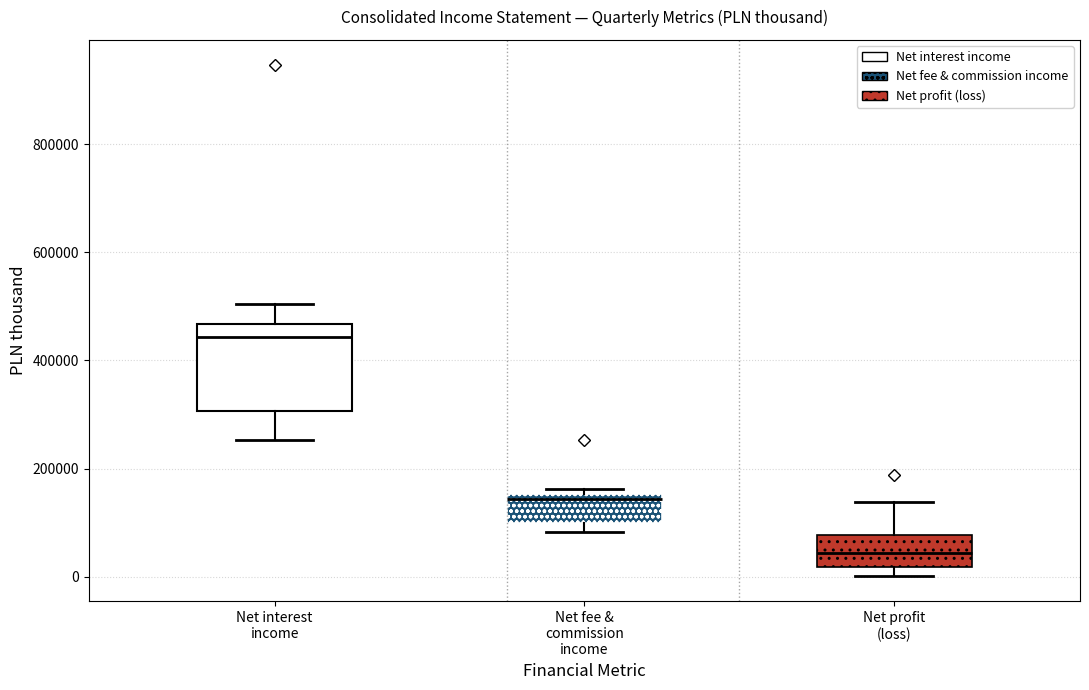

Reading left to right, read every box against the y-axis: the position of its median line, the range the box covers, and the ends of its whiskers. The values are not printed on the chart, so give them approximately, as read against the axis.

Net interest income: median 440000, box 300000 to 460000, whiskers 260000 to 500000
Net fee & commission income: median 140000, box 100000 to 160000, whiskers 80000 to 160000 (just above the box's upper edge)
Net profit (loss): median 40000, box 20000 to 80000, whiskers 0 to 140000